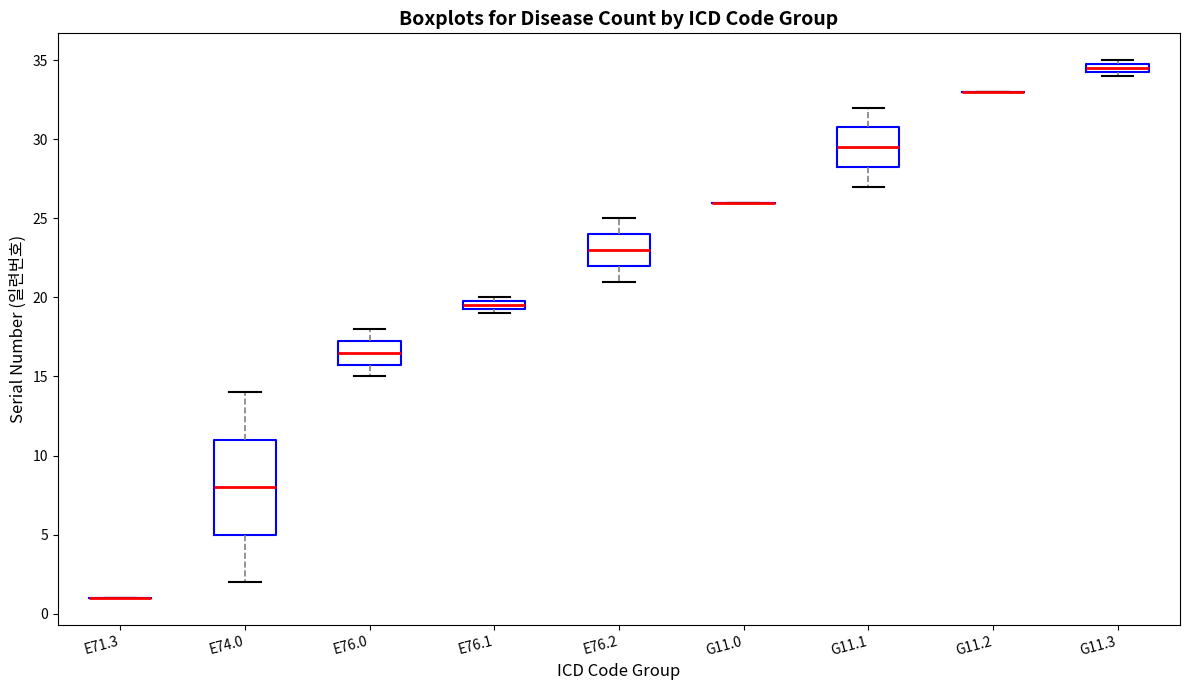

Which box is the tallest, from its lower edge to its upper edge?

E74.0